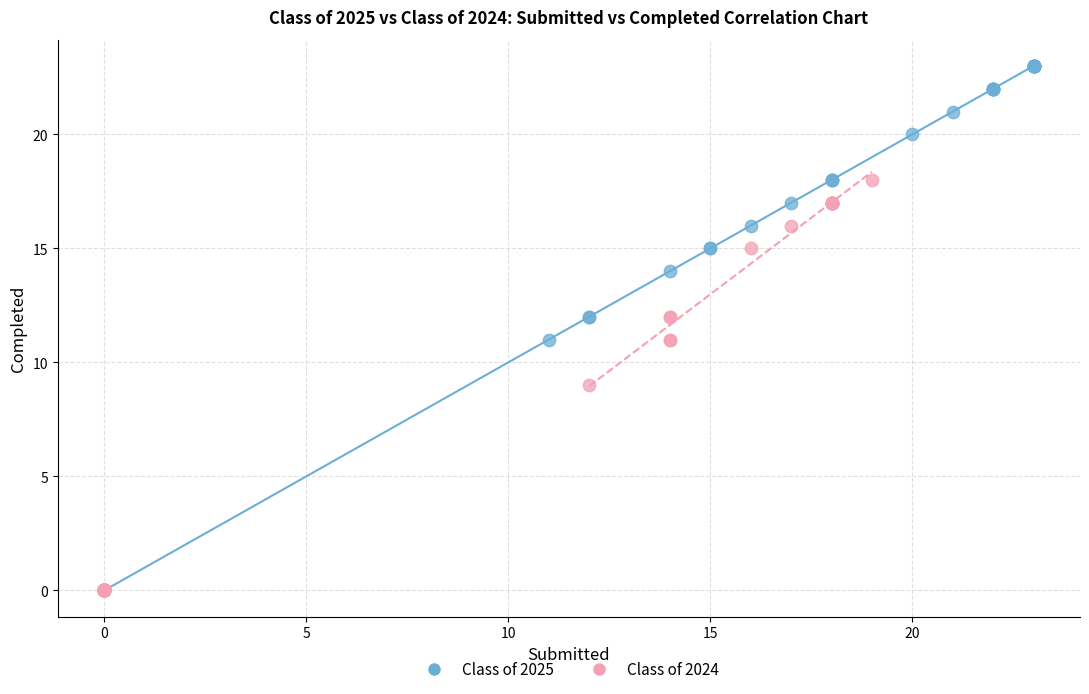

Which series has the largest Y range (max minus min)?

Class of 2025